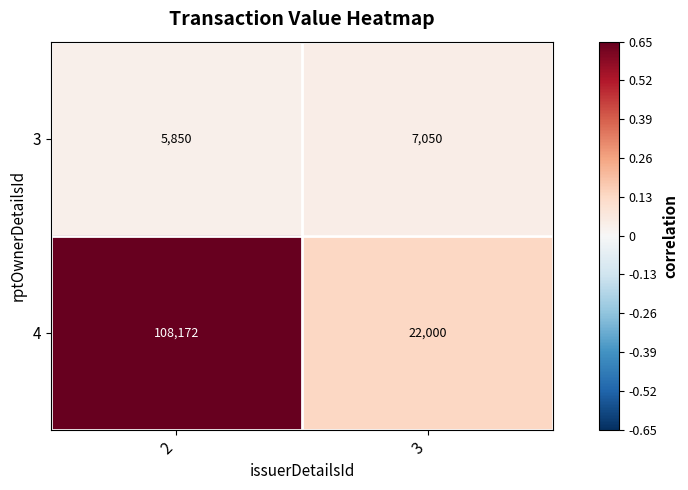

How many data points does each series have?

2